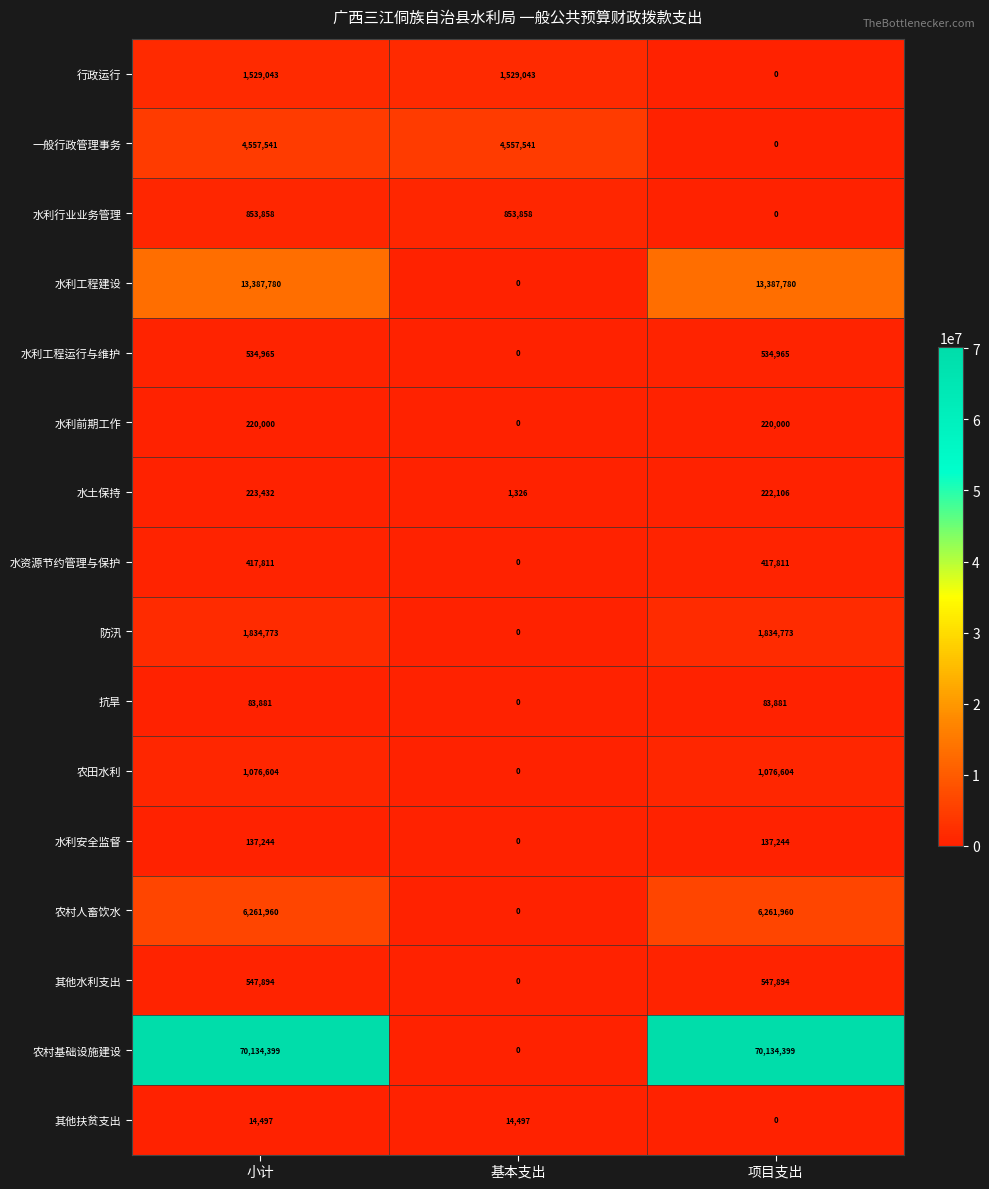

What is the difference between the highest and lowest values at 基本支出?

4557541